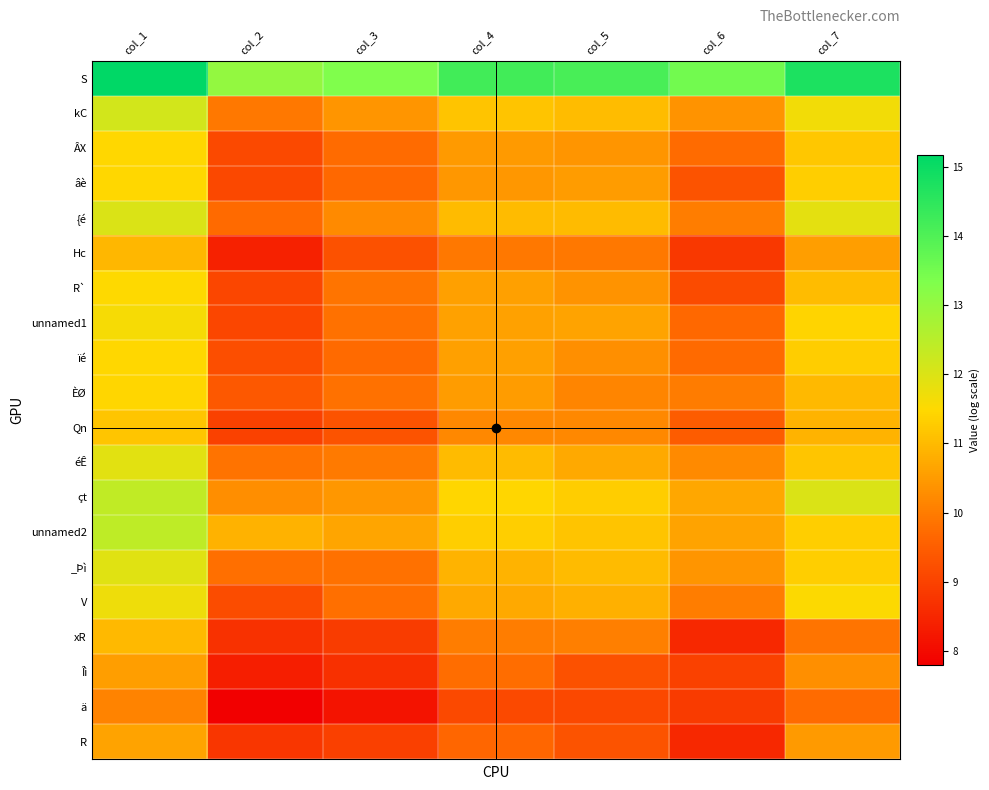

What is the spread (max minus min) of values at col_7?

5.0